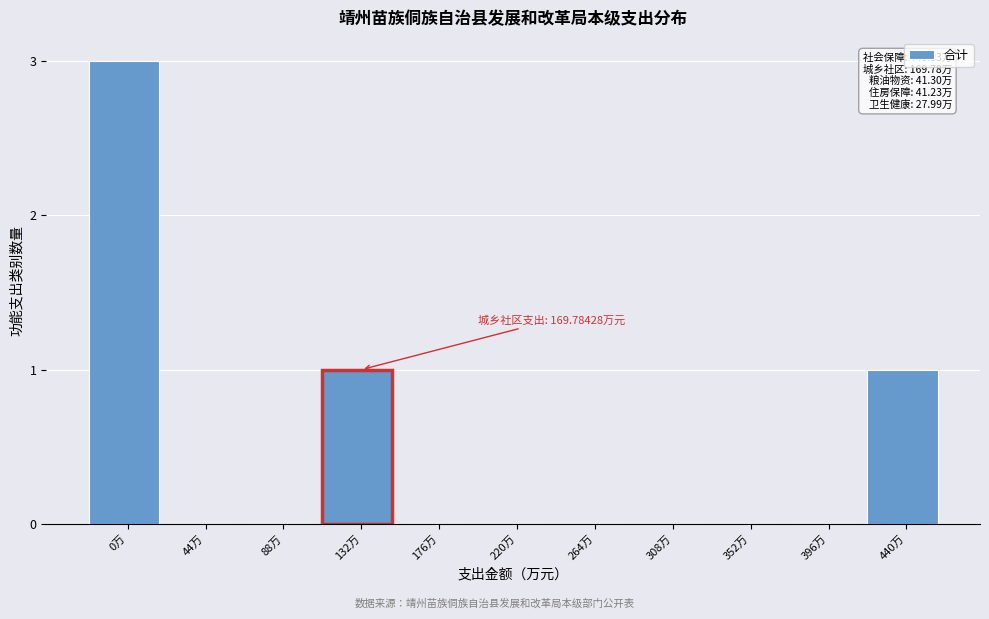

Reading left to right, extract all data points from this chart.

0万=3	44万=0	88万=0	132万=1	176万=0	220万=0	264万=0	308万=0	352万=0	396万=0	440万=1